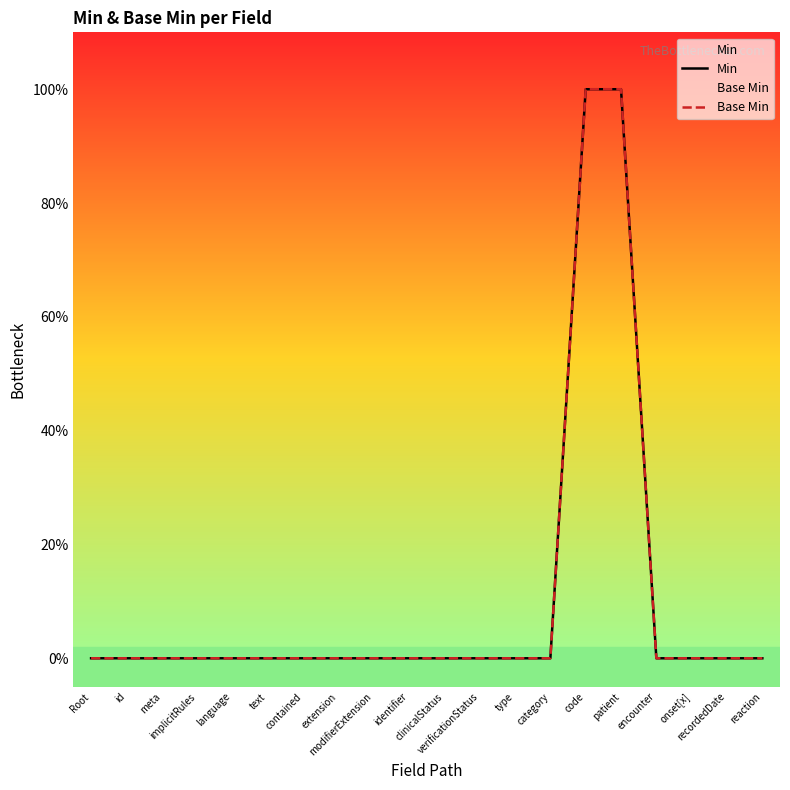

Reading right to left, what are all the values shown in this chart?

Min: 0	0	0	0	1	1	0	0	0	0	0	0	0	0	0	0	0	0	0	0
Base Min: 0	0	0	0	1	1	0	0	0	0	0	0	0	0	0	0	0	0	0	0